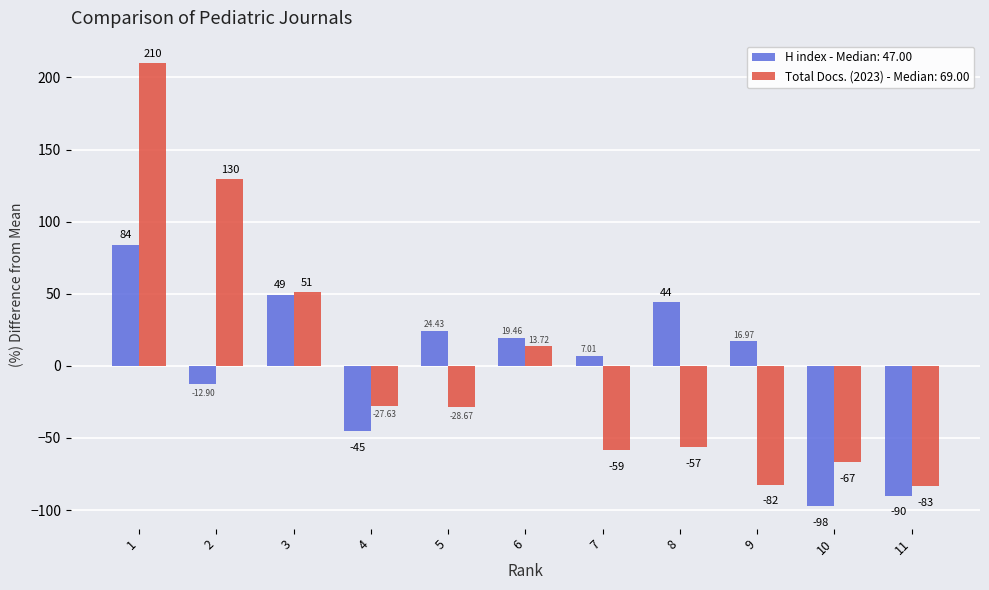

Which series has the largest range (max minus min)?

Total Docs. (2023) - Median: 69.00